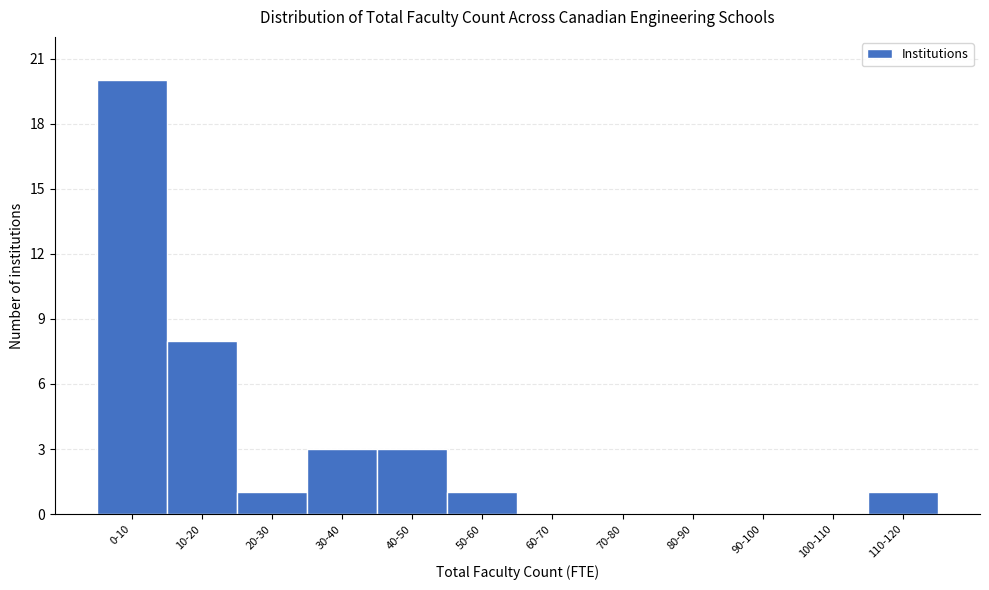

Reading left to right, extract all data points from this chart.

0-10=20	10-20=8	20-30=1	30-40=3	40-50=3	50-60=1	60-70=0	70-80=0	80-90=0	90-100=0	100-110=0	110-120=1